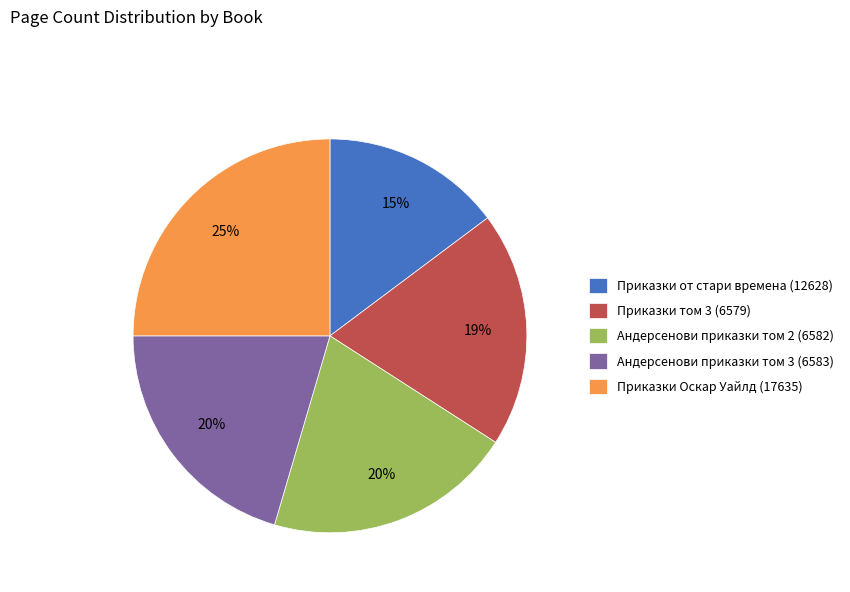

Which has a higher value, Андерсенови приказки том 3 (6583) or Приказки от стари времена (12628)?

Андерсенови приказки том 3 (6583)